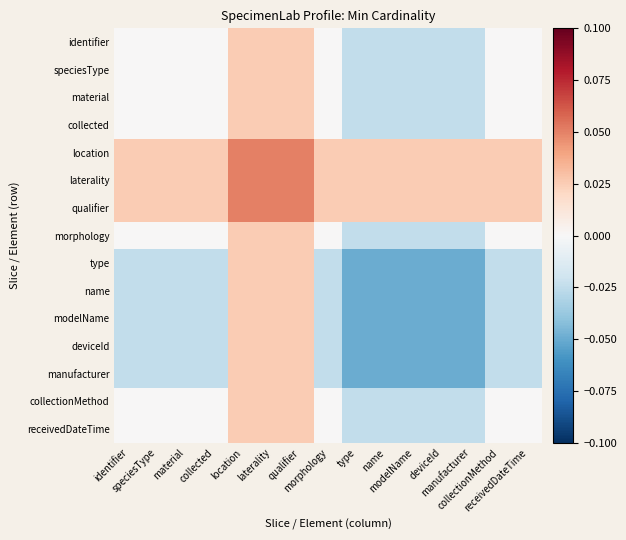

What is the minimum value shown in the chart?

-0.1